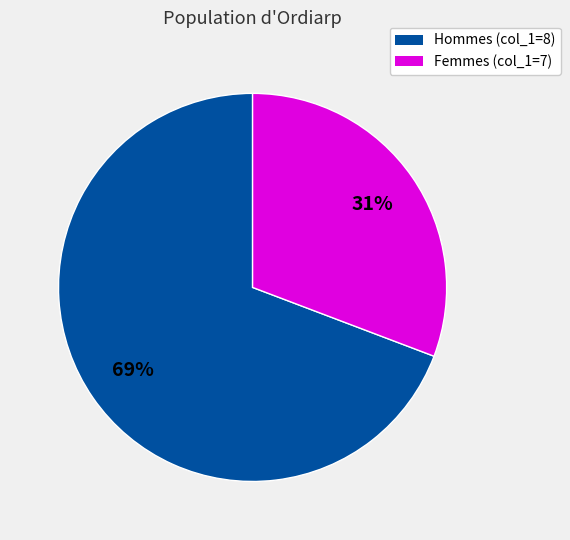

Count the number of slices in the pie.

2